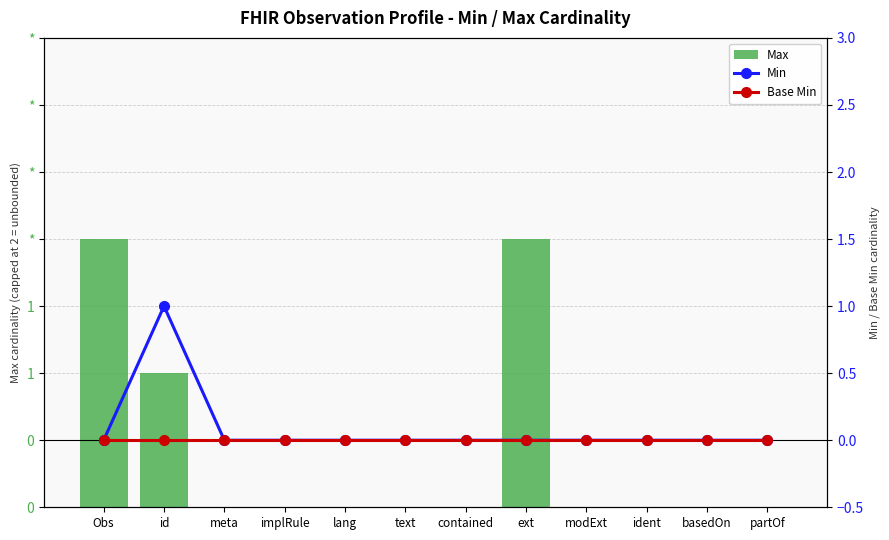

Is the value of Min at modExt greater than the value of Base Min at meta?

No